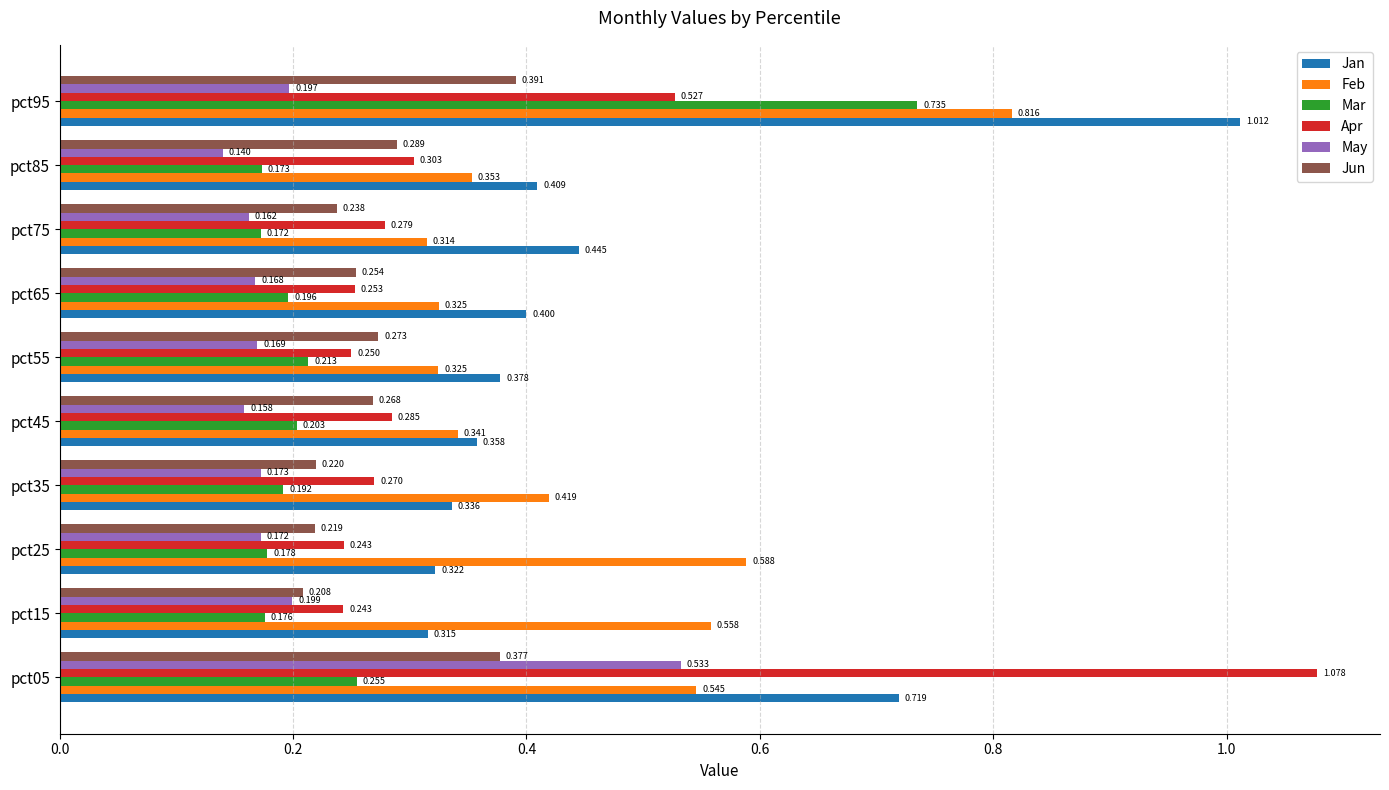

Which series has the largest total across all categories?

Jan